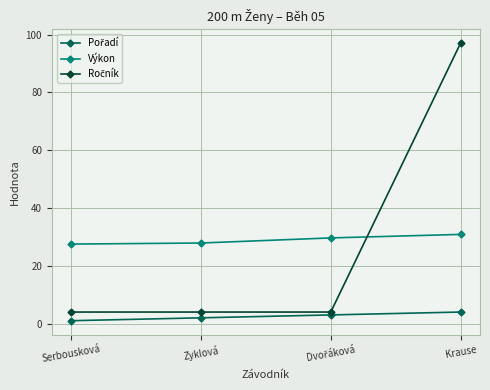

Does the chart have visible grid lines?

Yes